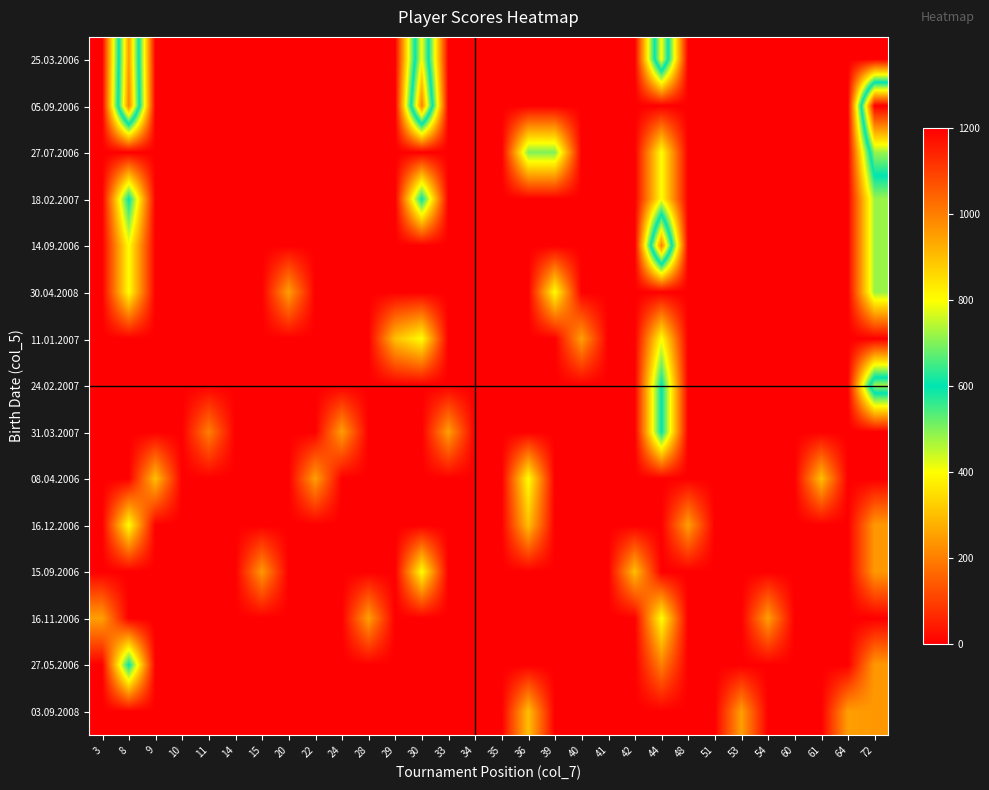

What is the maximum value shown in the chart?

1200